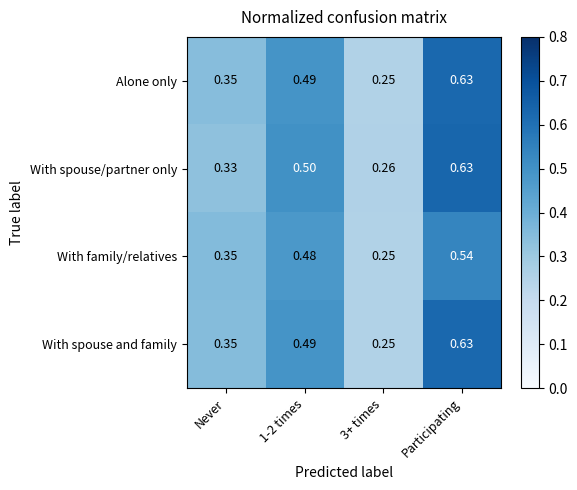

At which category does the chart reach its peak across all series?

Participating